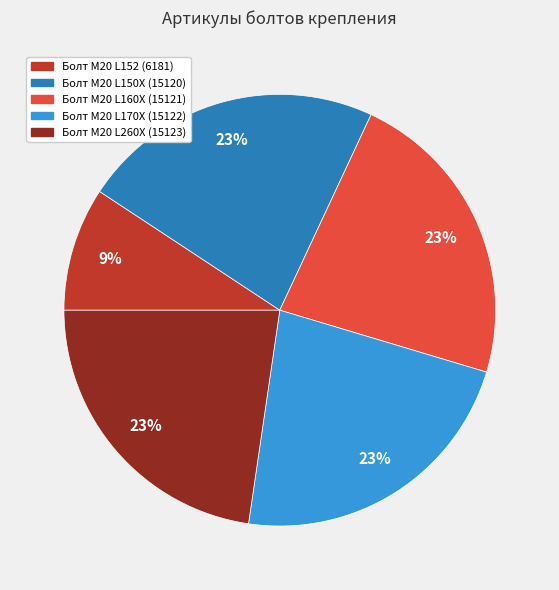

To the nearest percent, what is the average slice percentage?

20%